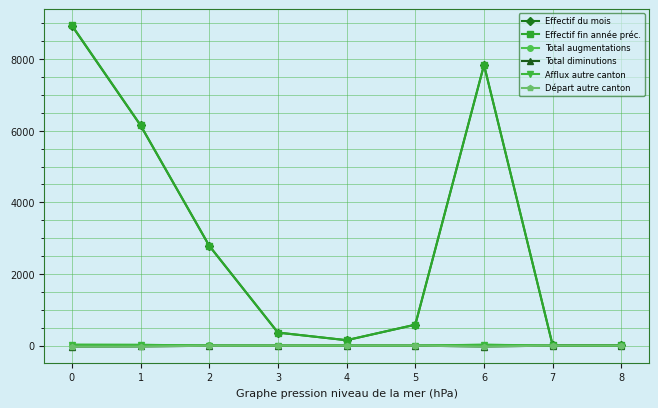

What is the greatest value displayed?

8950